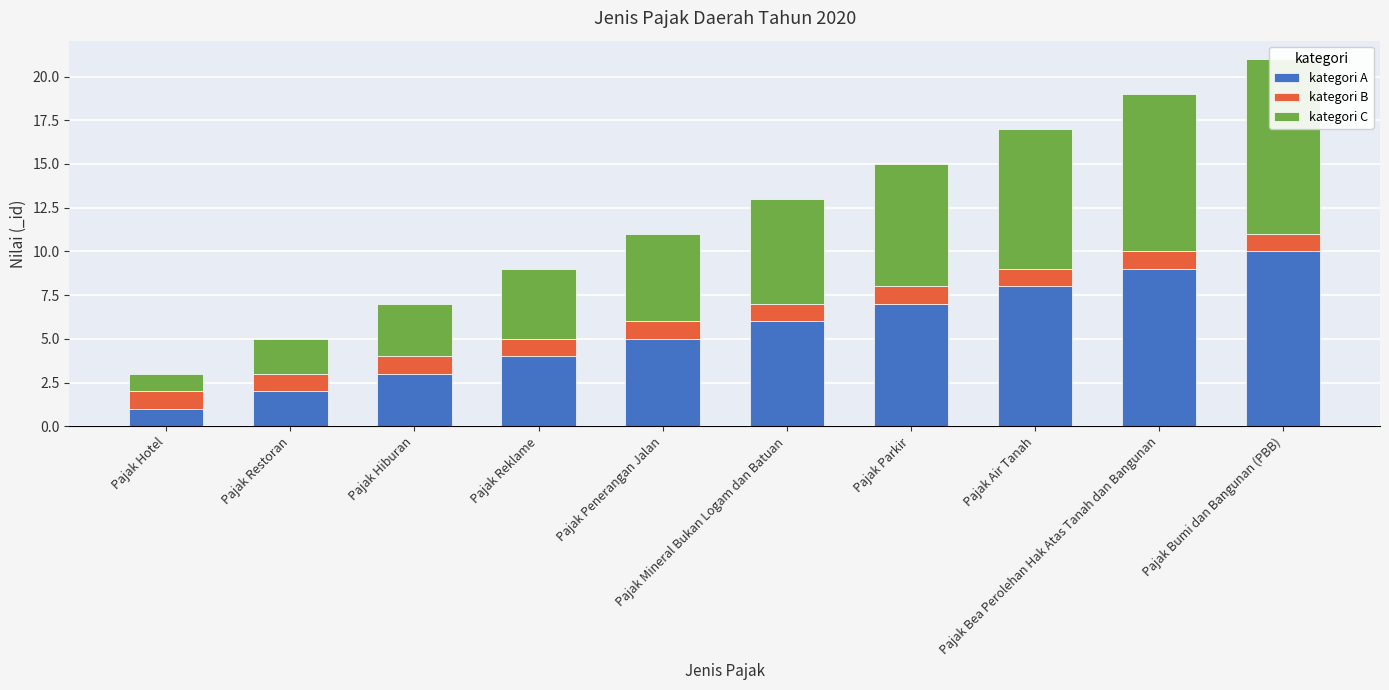

What is the approximate value of kategori B at Pajak Restoran?

1